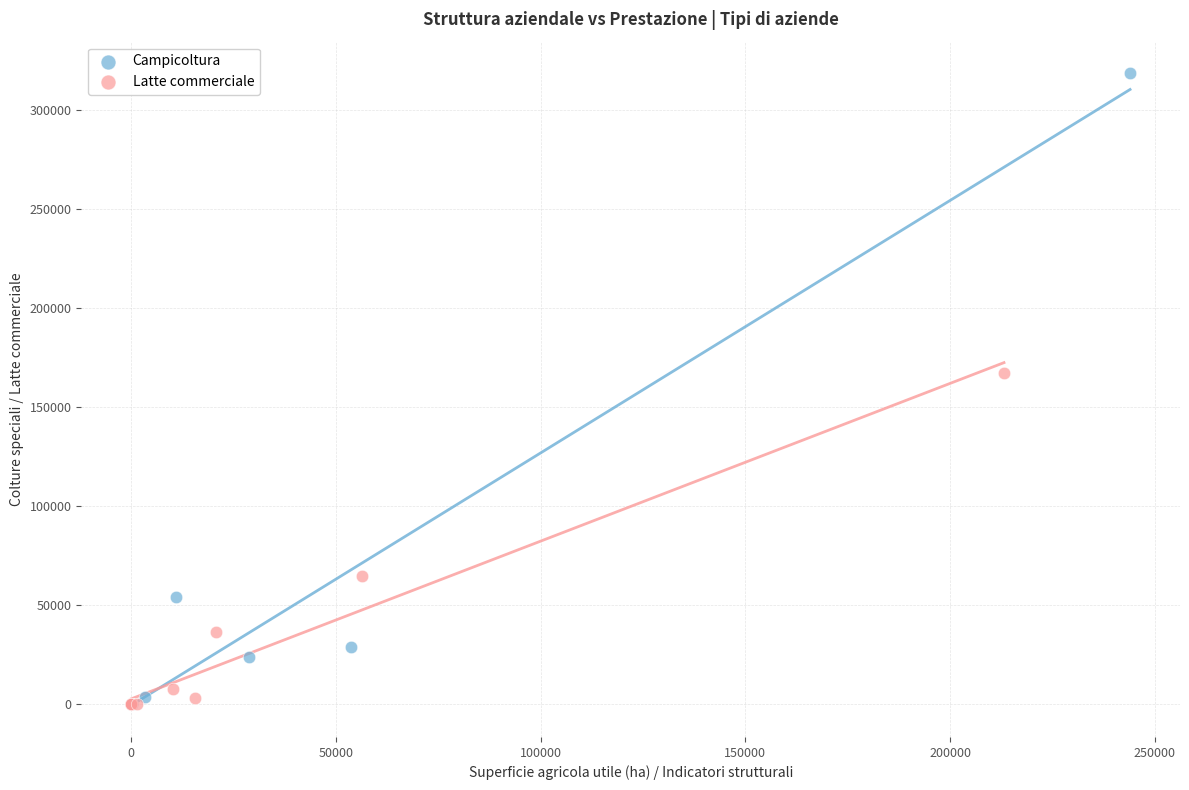

Which series has the largest Y range (max minus min)?

Campicoltura